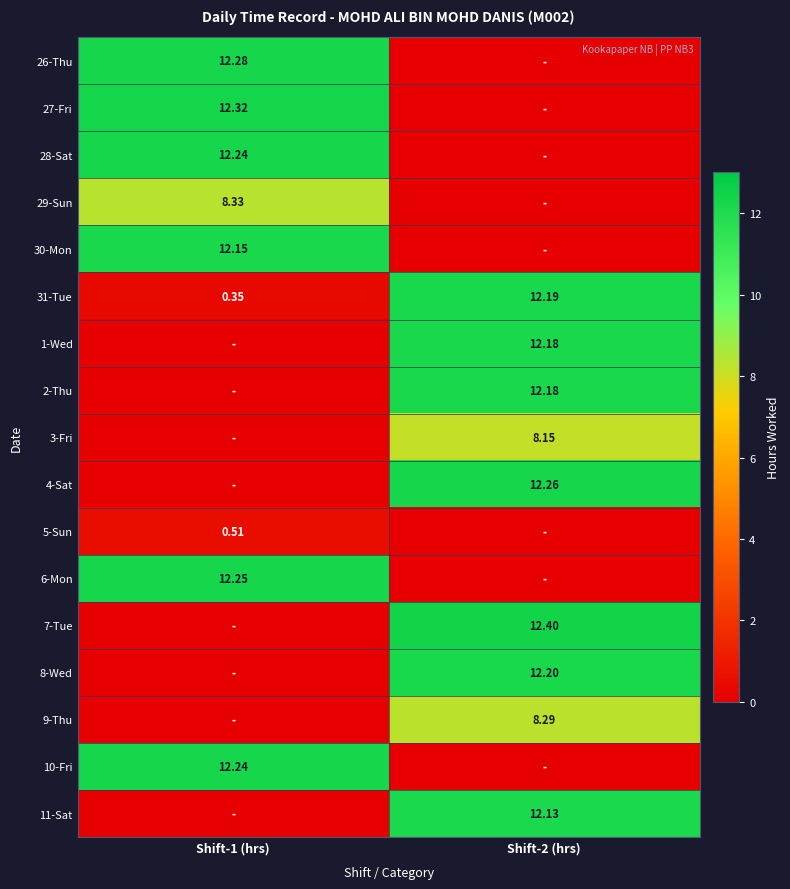

What is the maximum value for 2-Thu?

12.2